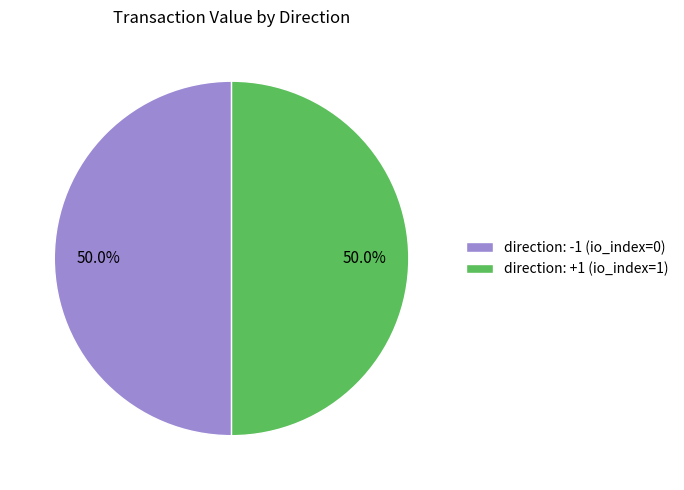

How much of the chart is everything except direction: -1 (io_index=0)?

50.0%